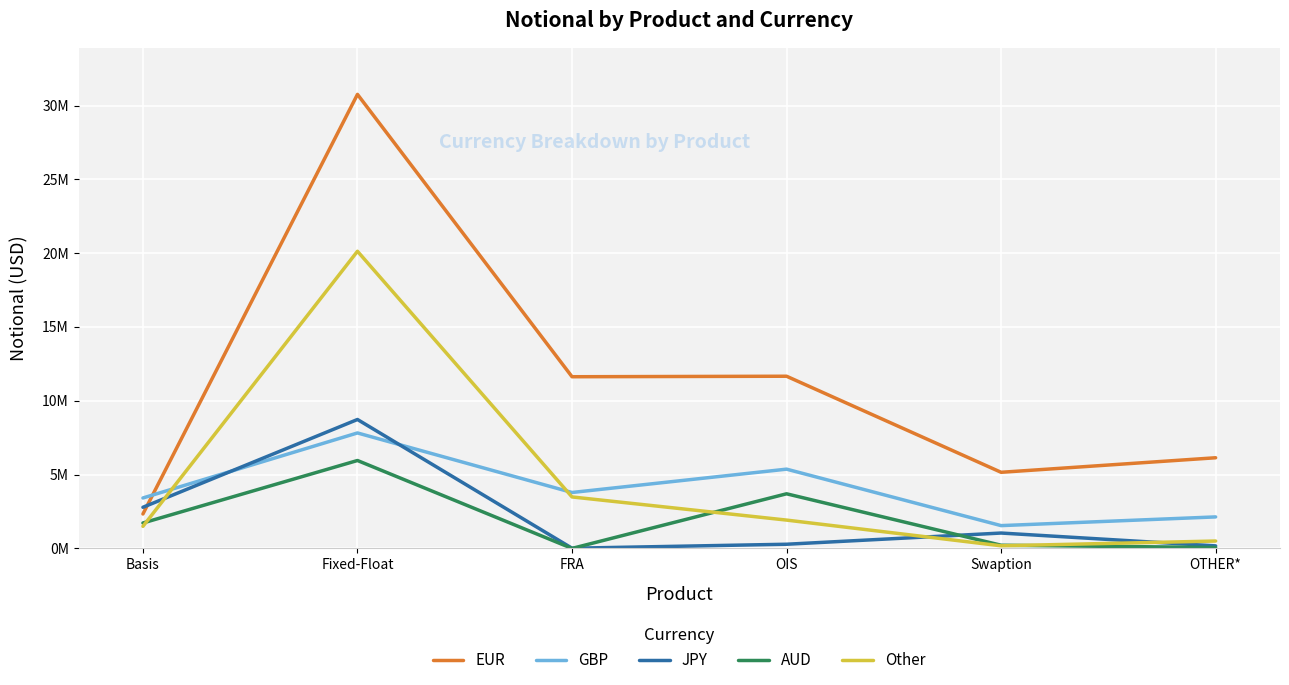

Between FRA and OIS, which series saw the biggest shift?

AUD